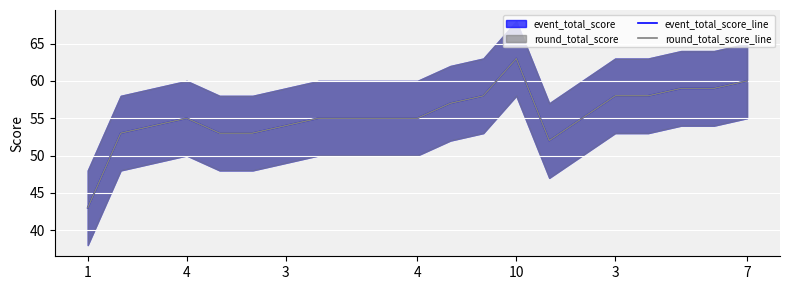

Reading right to left, what are all the values shown in this chart?

event_total_score_line: 60	59	59	58	58	55	52	63	58	57	55	55	55	55	54	53	53	55	54	53	43
round_total_score_line: 60	59	59	58	58	55	52	63	58	57	55	55	55	55	54	53	53	55	54	53	43